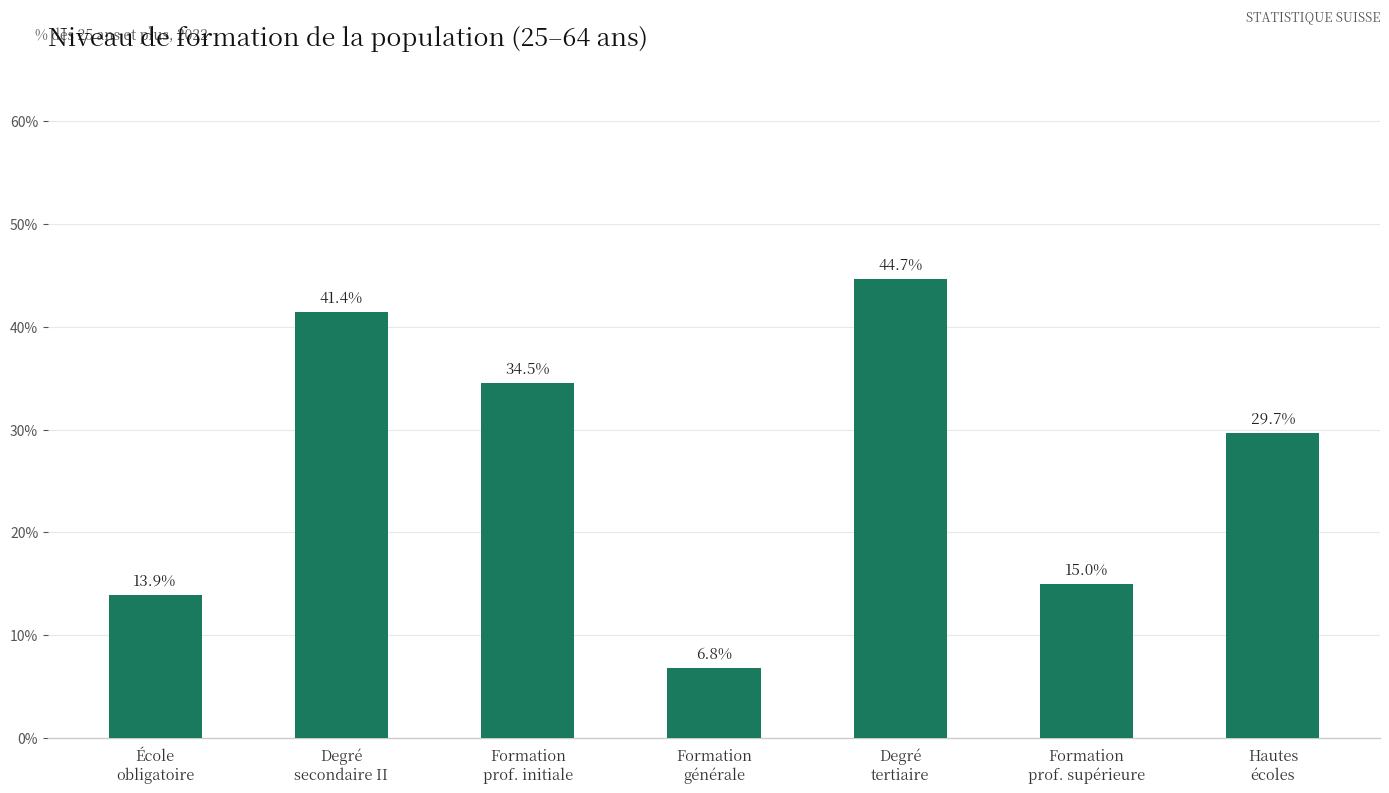

Reading right to left, transcribe all the data shown in this chart.

Hautes
écoles=29.7	Formation
prof. supérieure=15.0	Degré
tertiaire=44.7	Formation
générale=6.8	Formation
prof. initiale=34.5	Degré
secondaire II=41.4	École
obligatoire=13.9